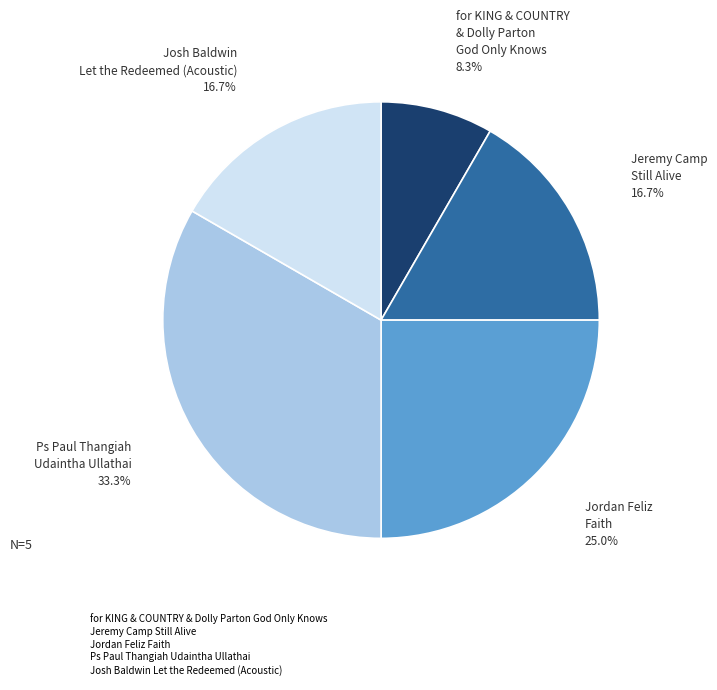

To the nearest percent, what is the difference between the largest and smallest slice percentages?

25%